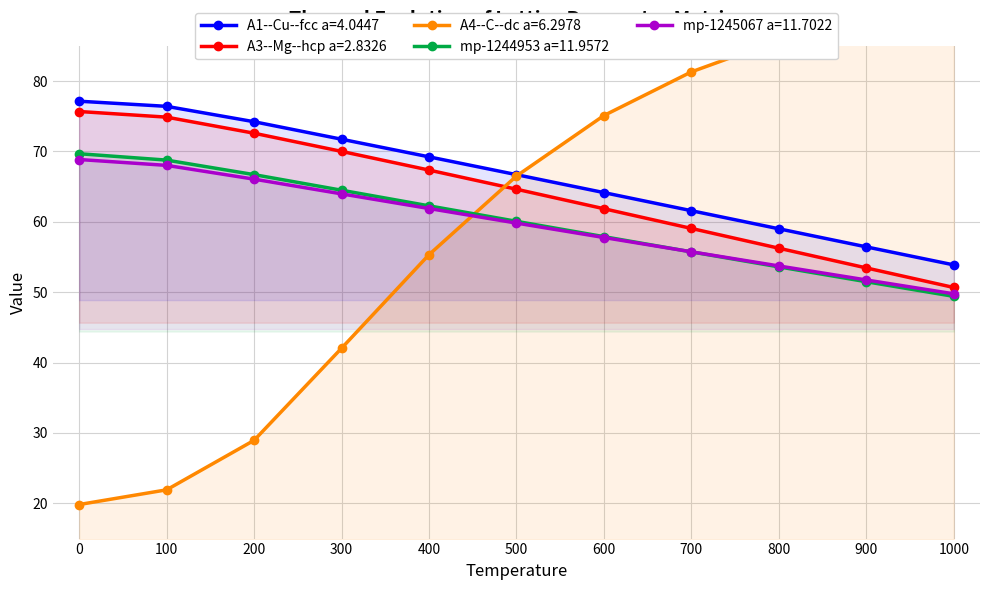

What is the maximum value for A1--Cu--fcc a=4.0447?

77.1